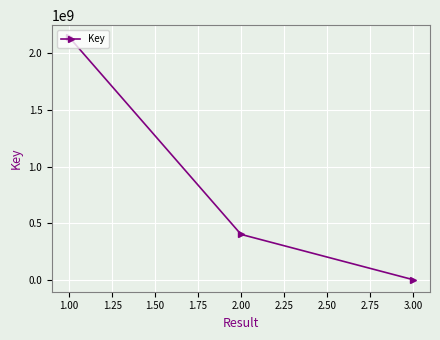

Which category has the highest value across all series?

1.00